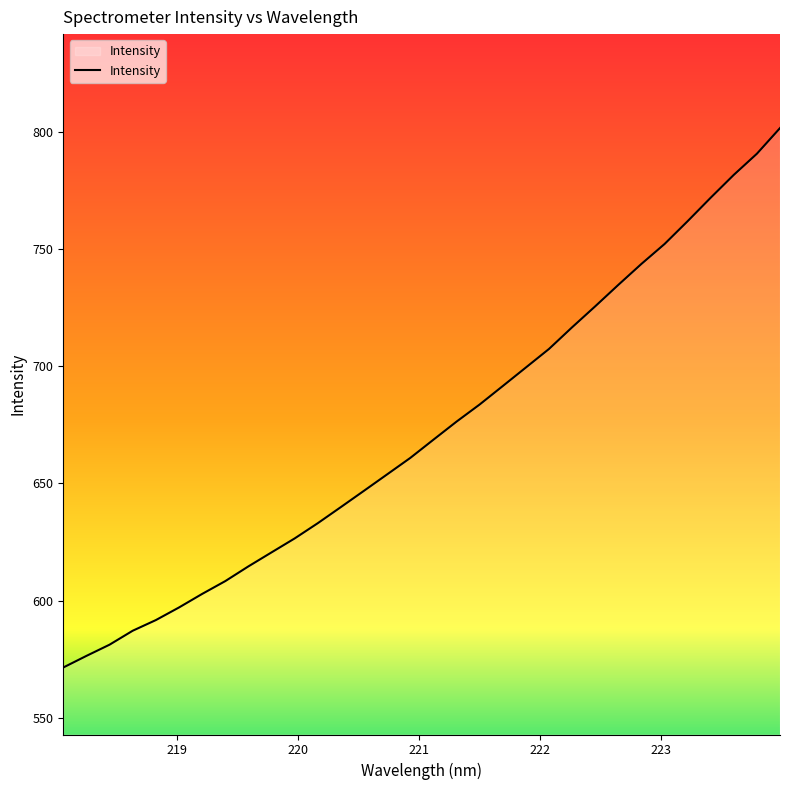

What is the difference between the maximum and minimum values?

230.0